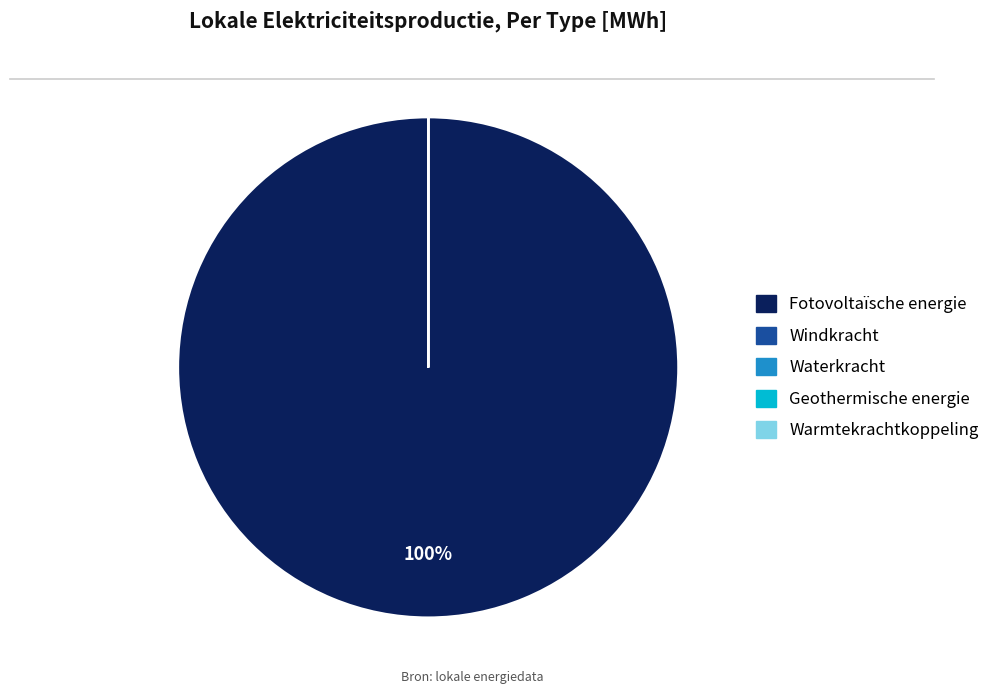

The Fotovoltaïsche energie slice represents 100% of the pie. True or false?

True